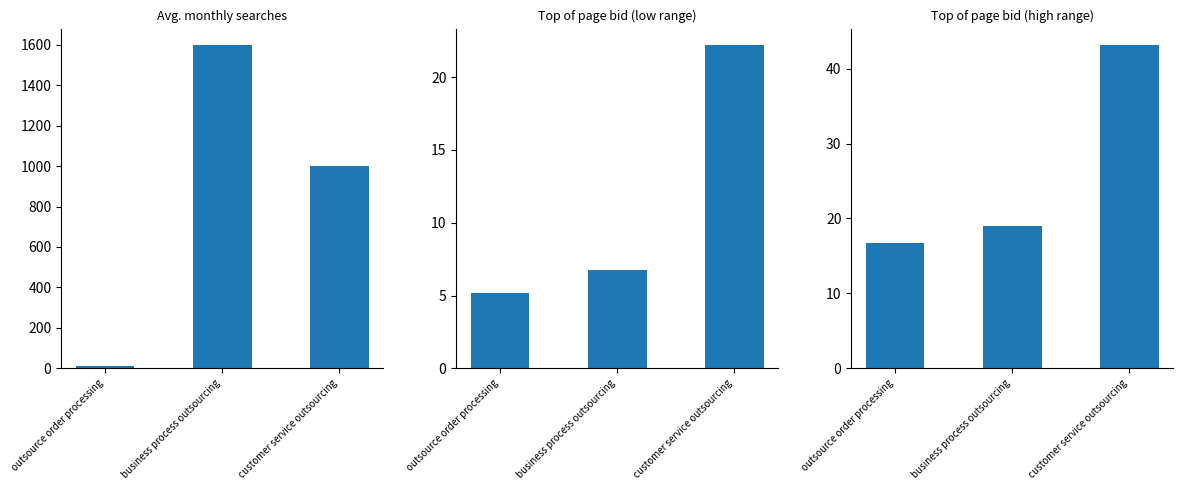

How many data points in Top of page bid (high range) are above 19?

2